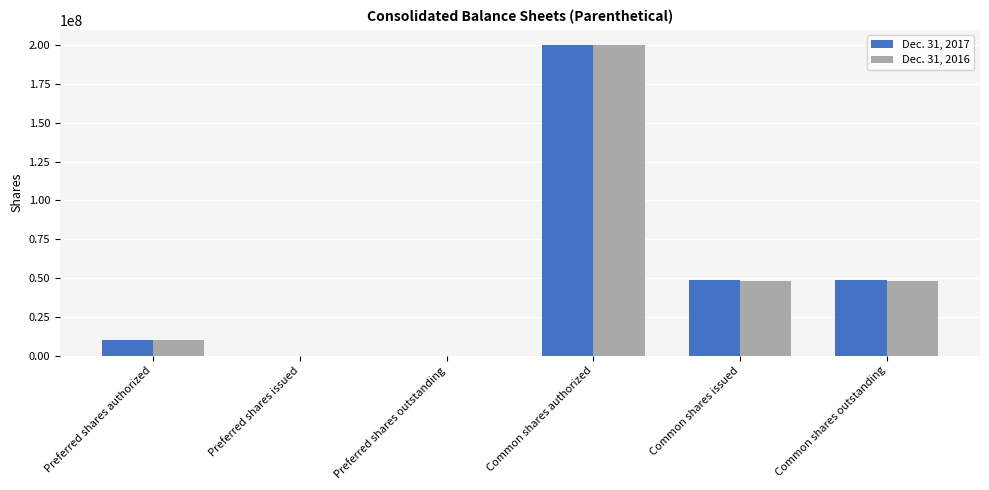

The value of Dec. 31, 2017 at Preferred shares issued is 0. True or false?

True